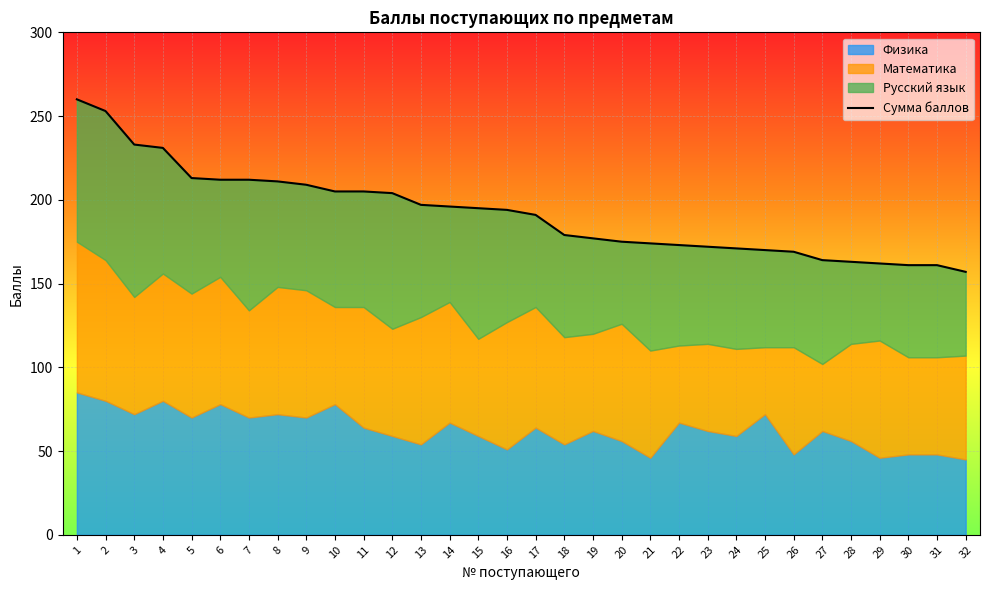

What is the approximate value at 5?

213